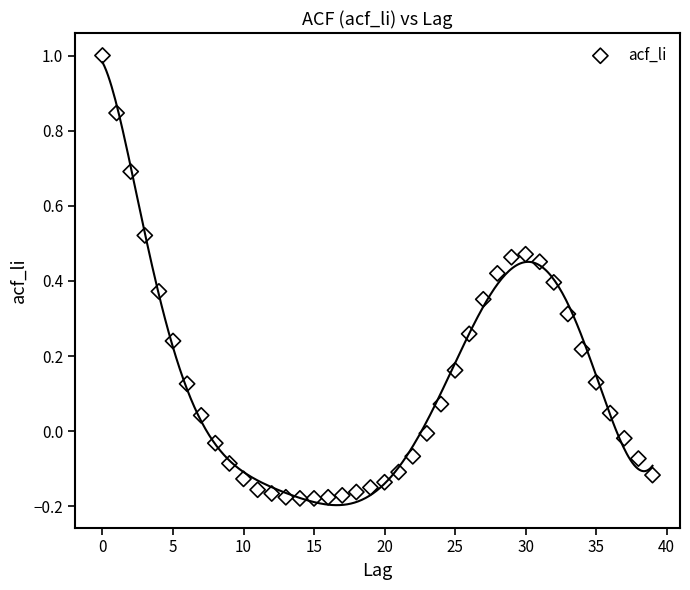

What is the range of Y values (max minus min)?

1.2